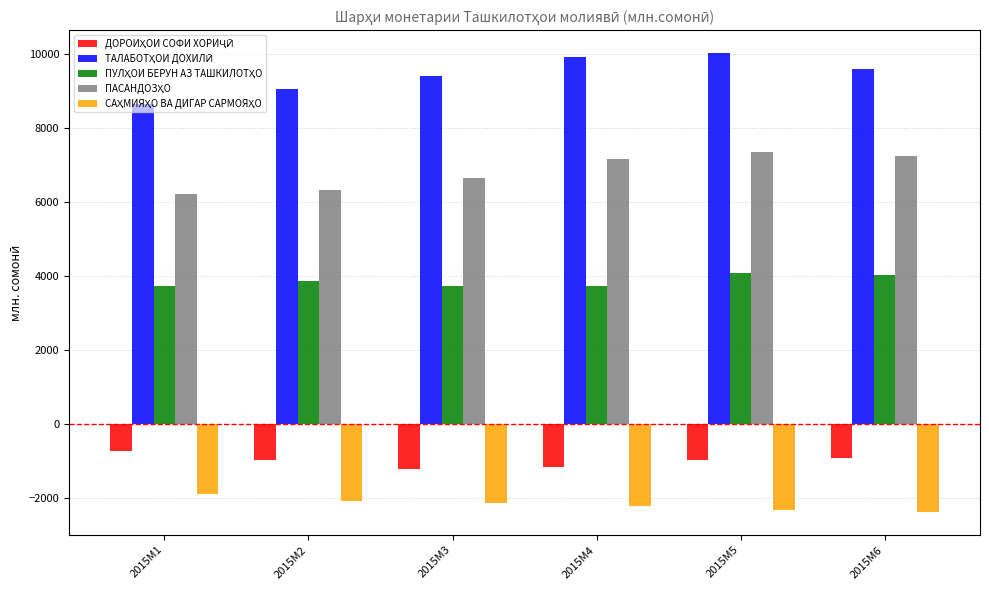

What is the greatest value displayed?

10027.1